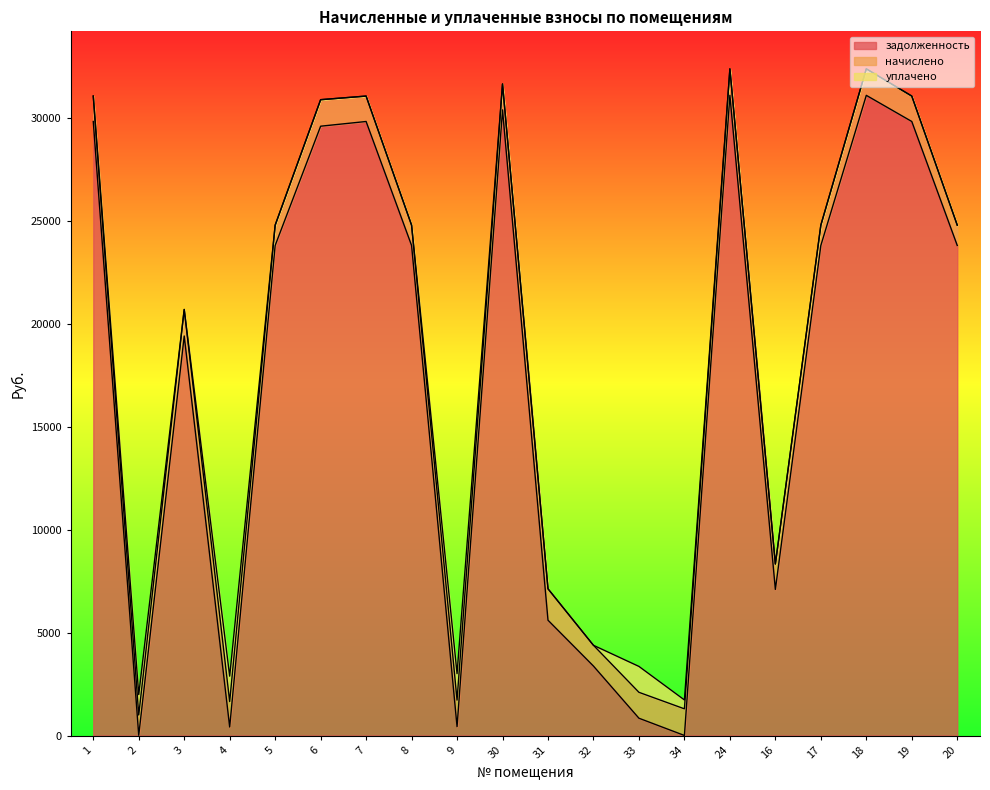

True or false: начислено and уплачено cross at least once.

True